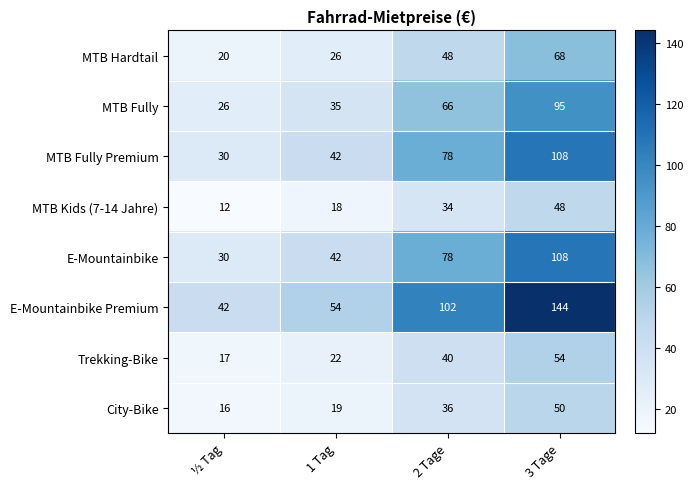

Which category has the lowest value in the MTB Kids (7-14 Jahre) series?

½ Tag